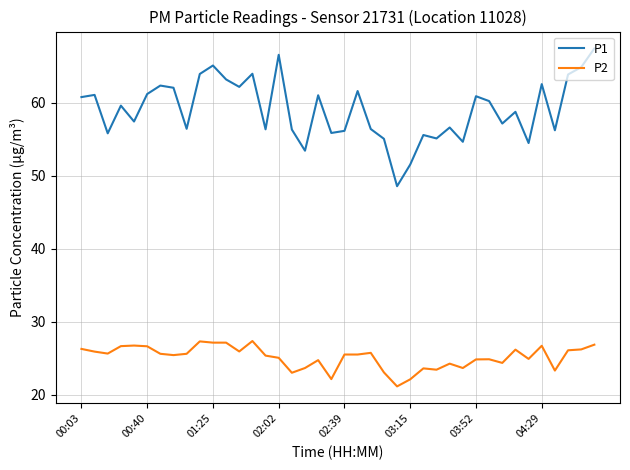

List the series in order of their overall mean, highest first.

P1, P2